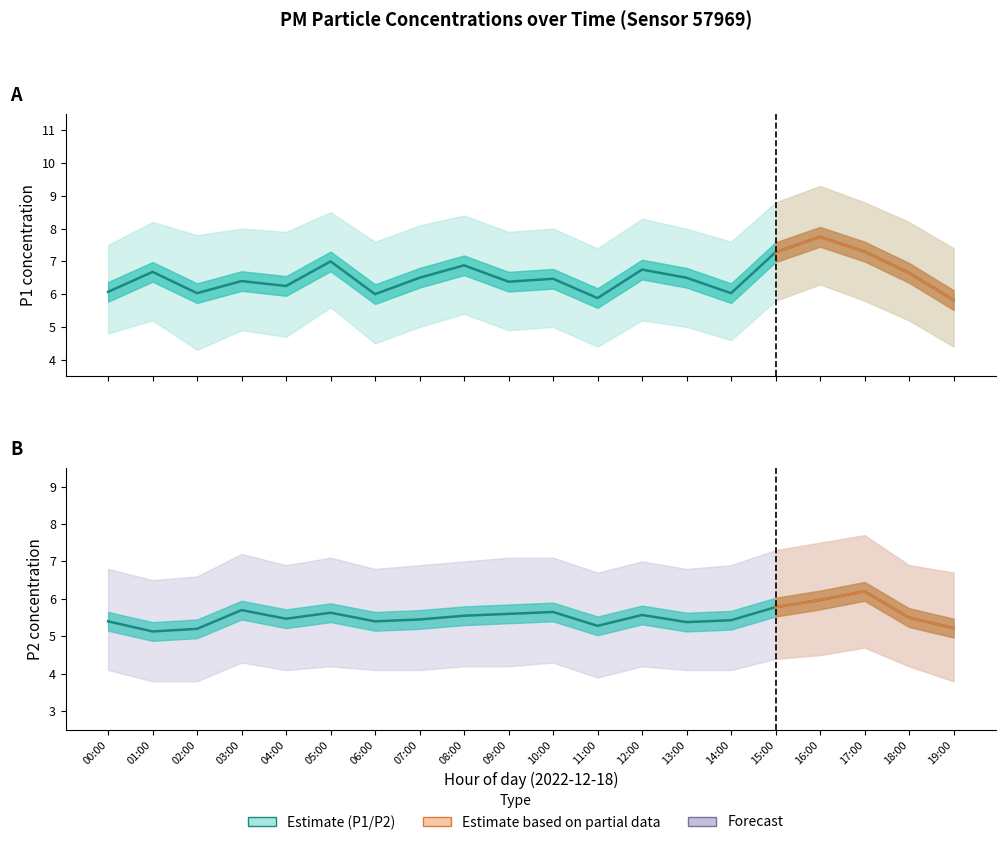

At which category does P2 reach its first local valley?

01:00